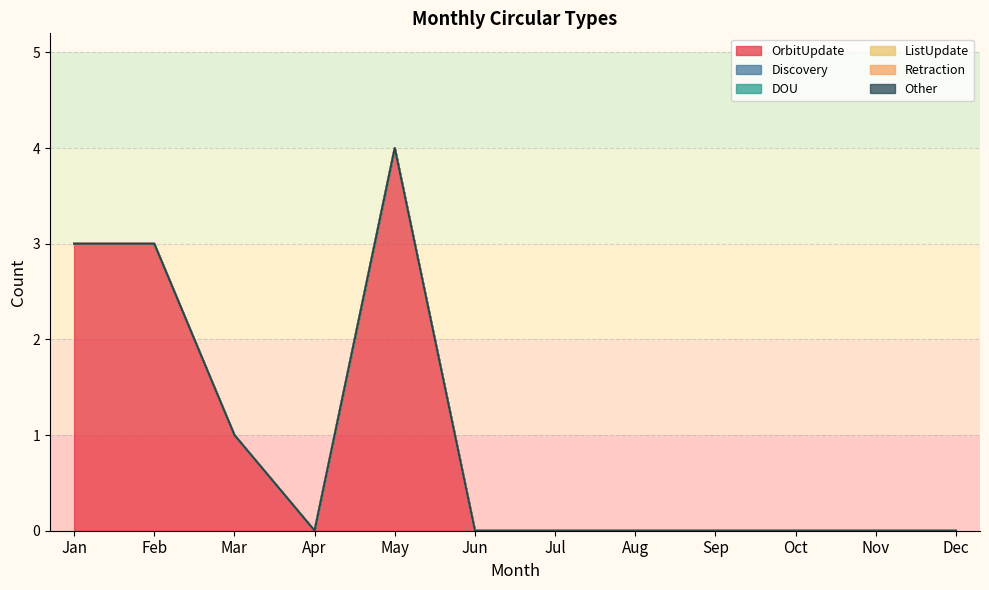

What are all the series names shown in the legend?

OrbitUpdate, Discovery, DOU, ListUpdate, Retraction, Other